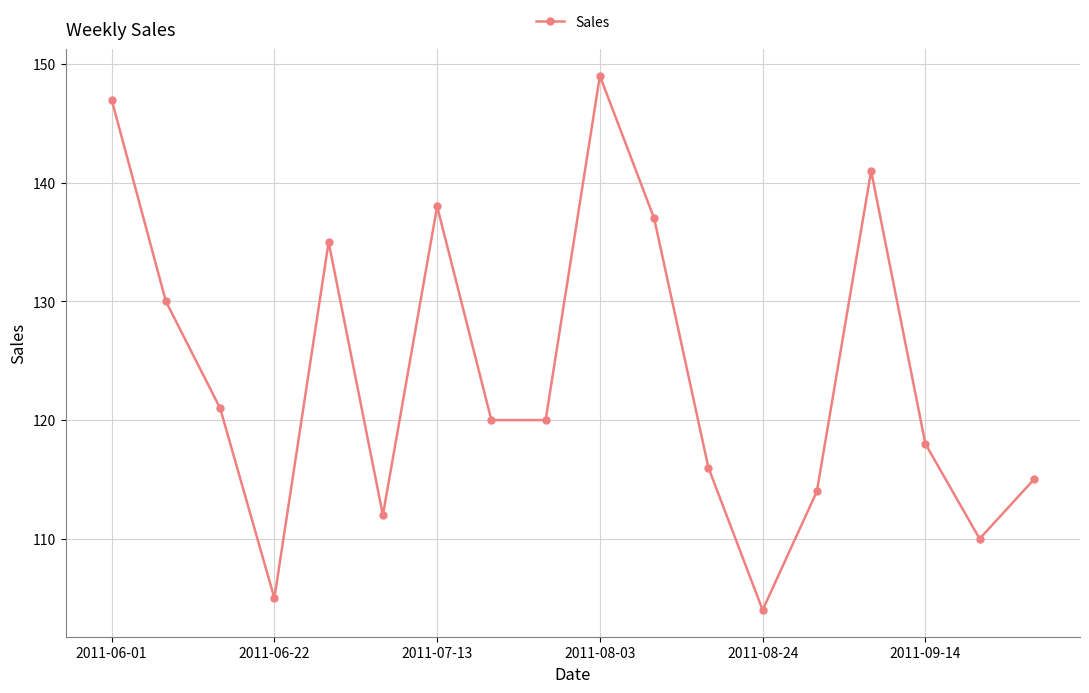

What is the difference between the maximum and minimum values?

45